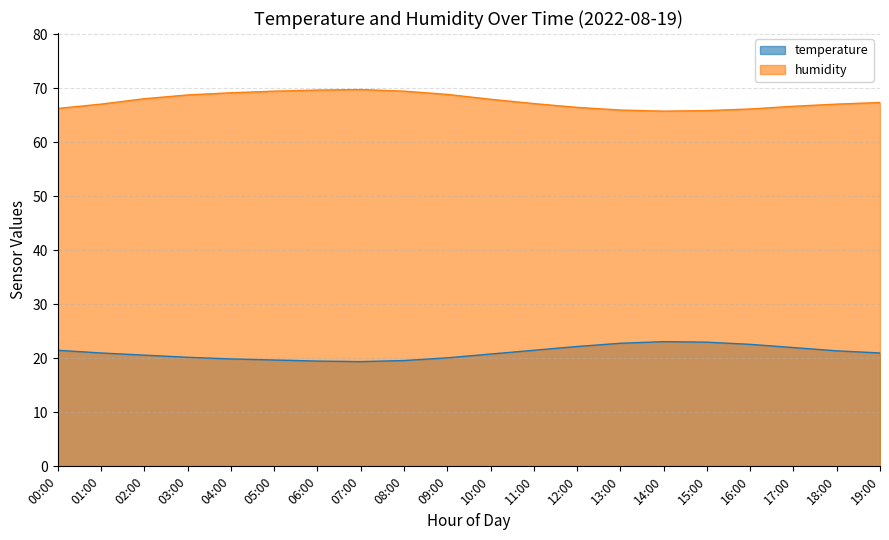

What is the maximum value for humidity?

69.8